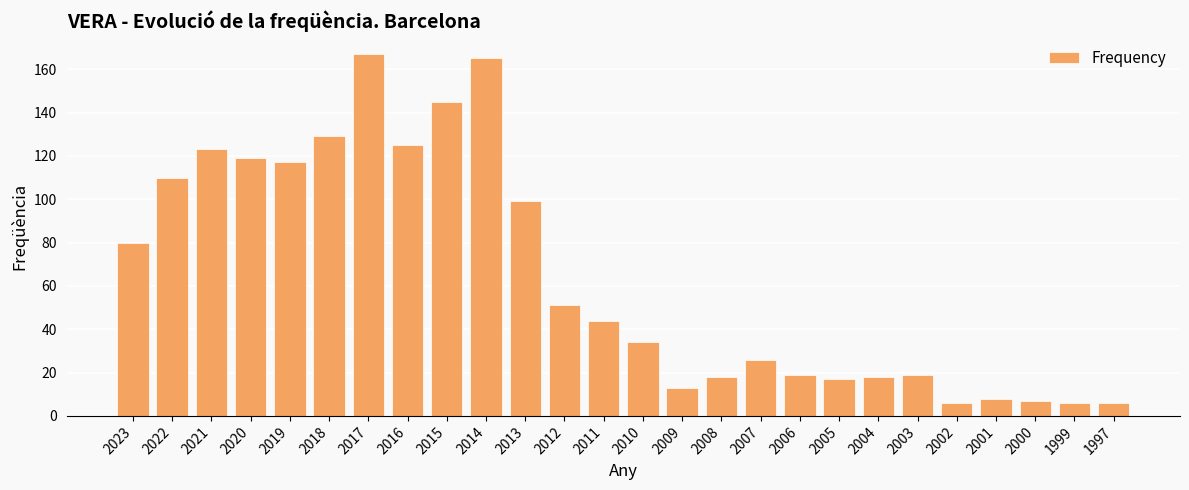

What is the sum of all values?

1671